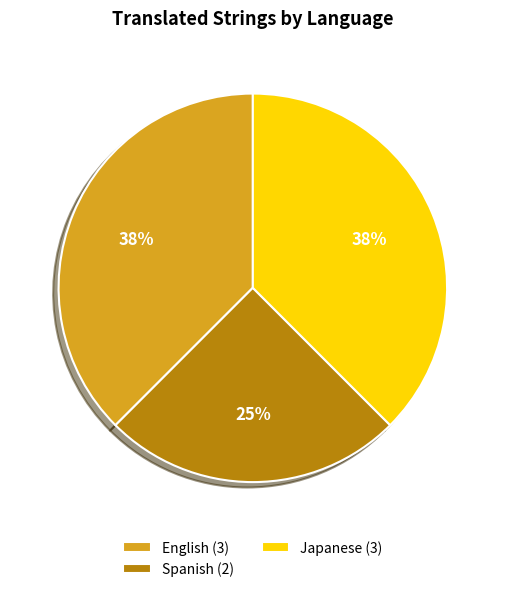

Is the sum of Japanese (3) and English (3) greater than half?

Yes